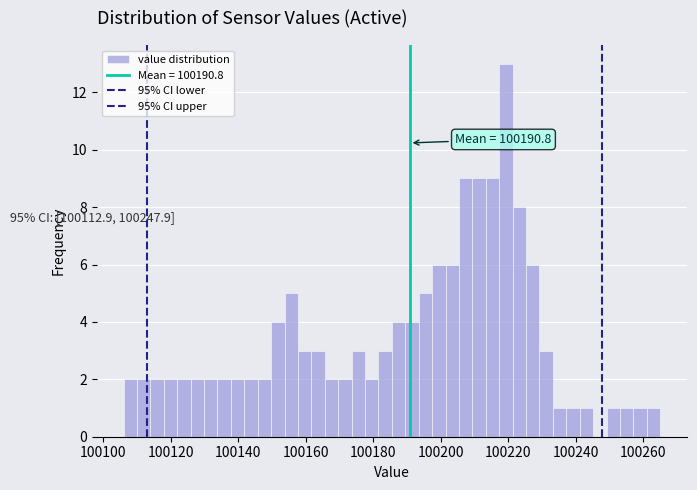

Read against the x-axis, roughly where is the centre of the tallest bar?

100220